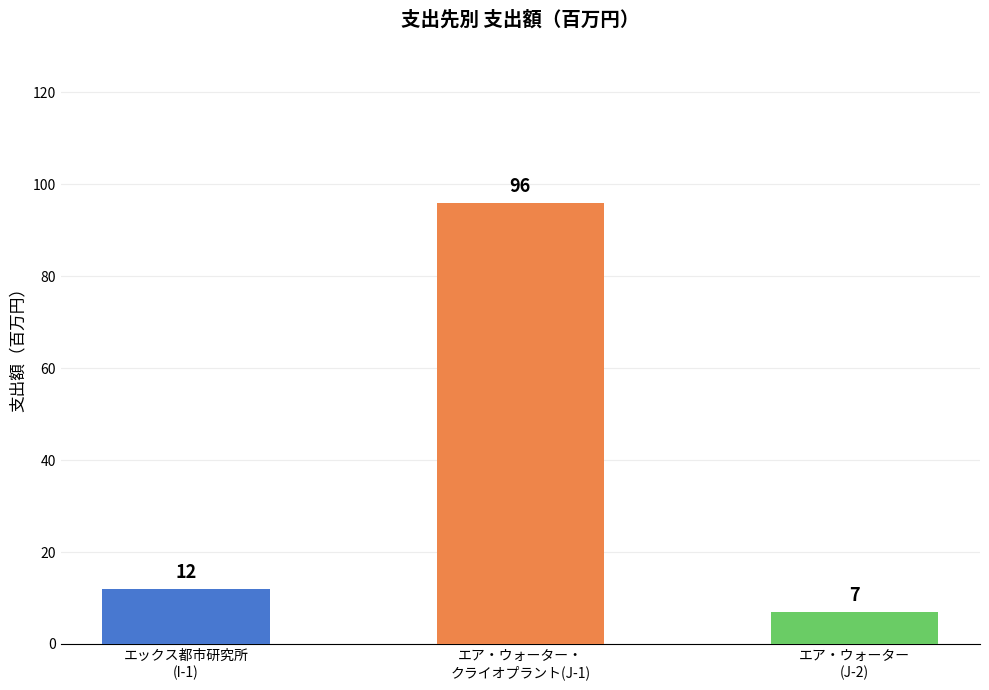

Reading left to right, what are all the values shown in this chart?

支出額（百万円）: 株式会社エックス都市研究所=12	エア・ウォーター・クライオプラント株式会社=96	エア・ウォーター株式会社=7
row_index: 株式会社エックス都市研究所=1	エア・ウォーター・クライオプラント株式会社=1	エア・ウォーター株式会社=2